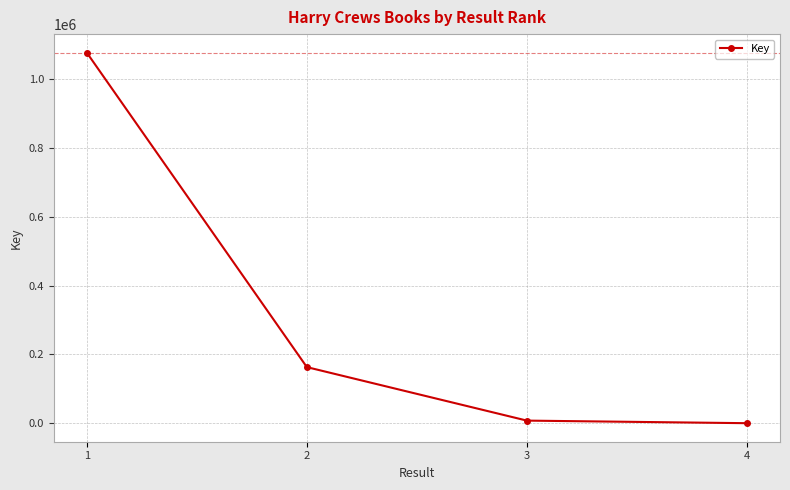

Is it true that the value at 2 is 262641?

False